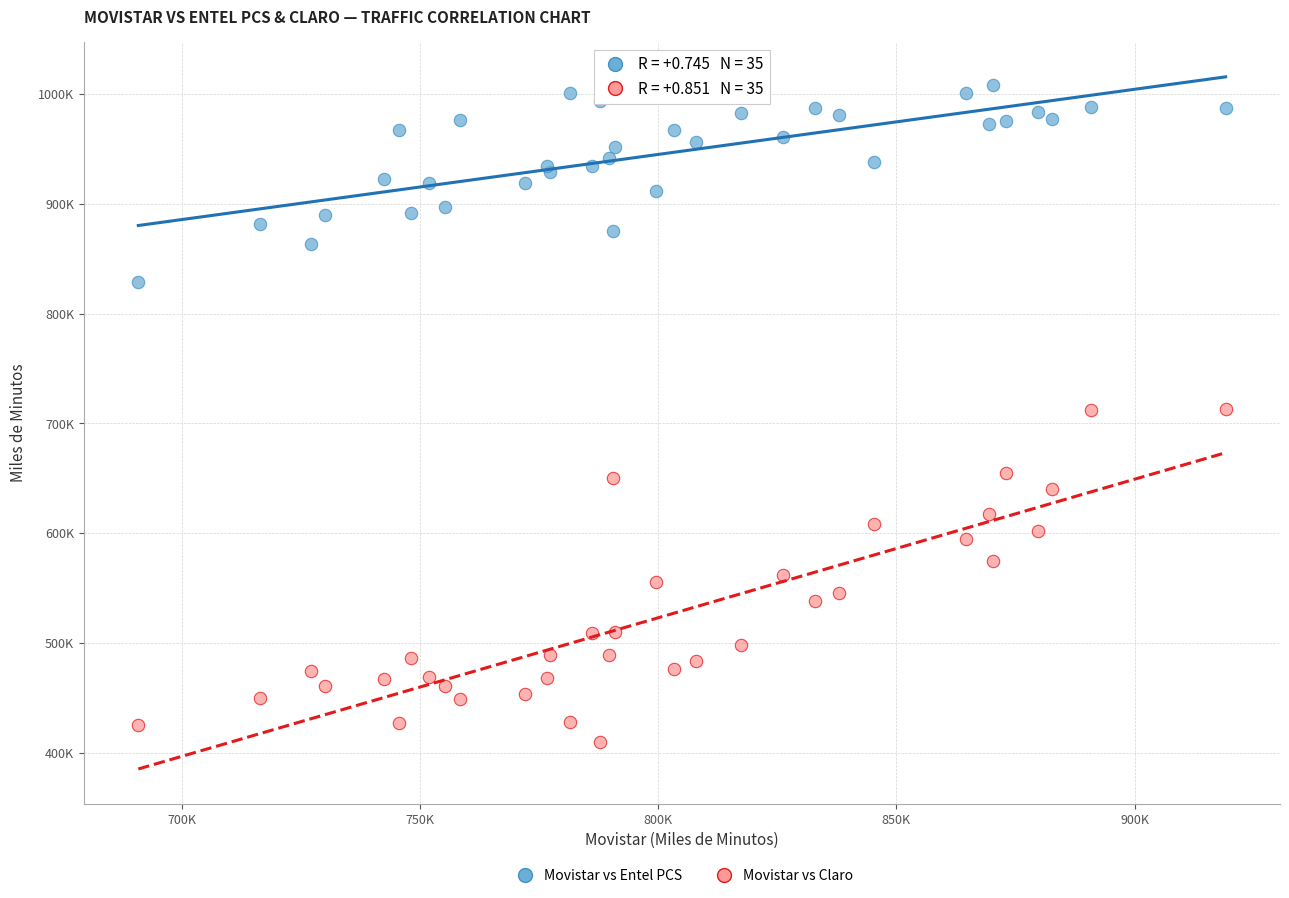

Which series reaches the minimum Y coordinate?

Movistar vs Claro